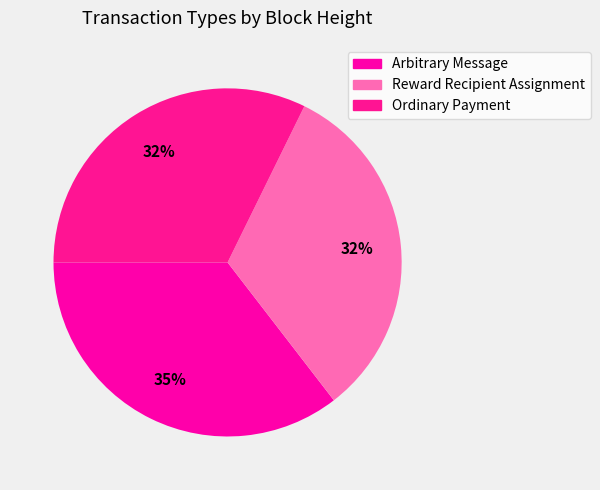

Rank the categories by value from lowest to highest.

Ordinary Payment, Reward Recipient Assignment, Arbitrary Message